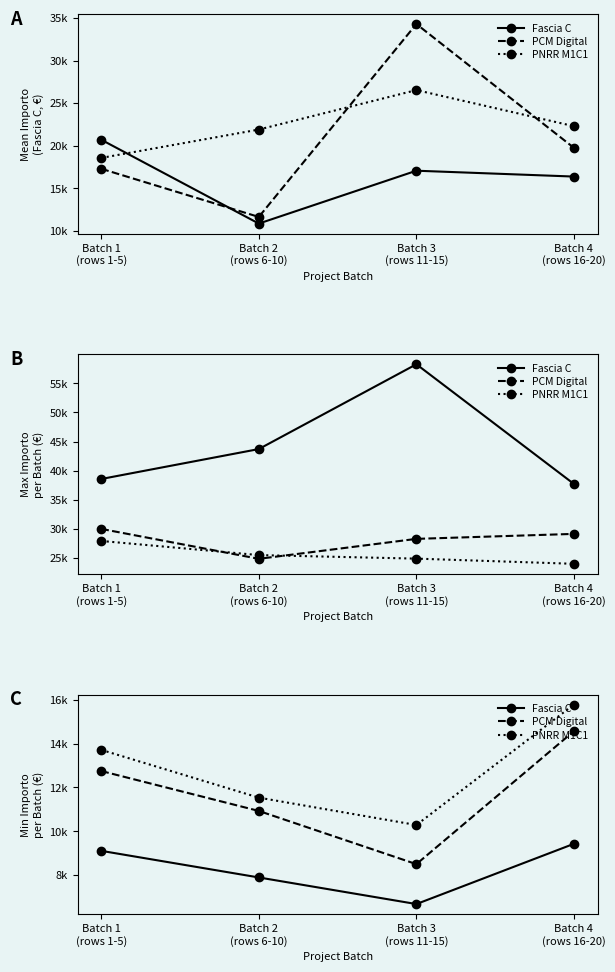

Read the PCM Digital value at Batch 2
(rows 6-10), to the nearest 10.

10930